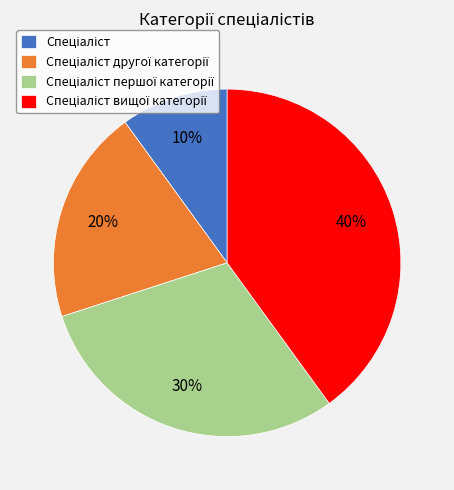

To the nearest percent, what is the difference between the largest and smallest slice percentages?

30%